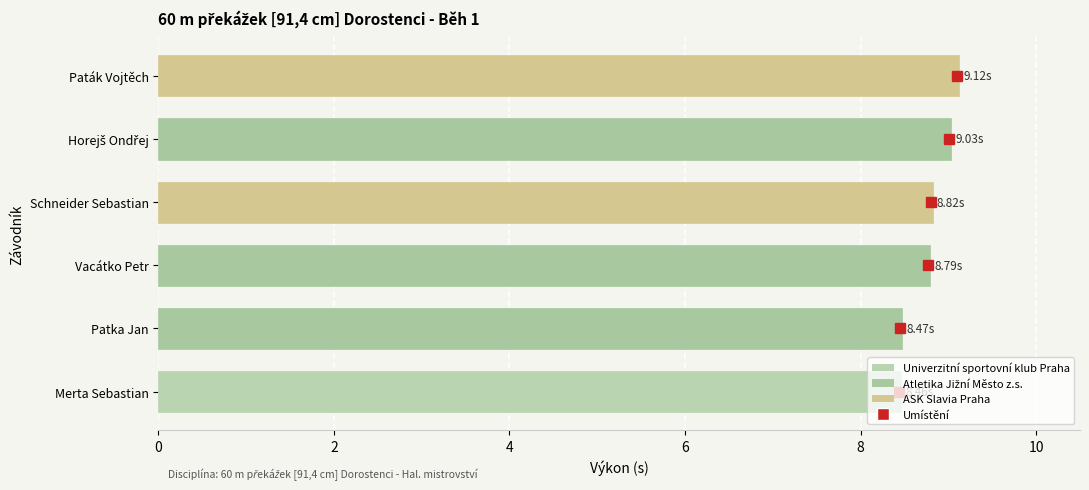

What is the difference between the maximum and minimum values?

0.7